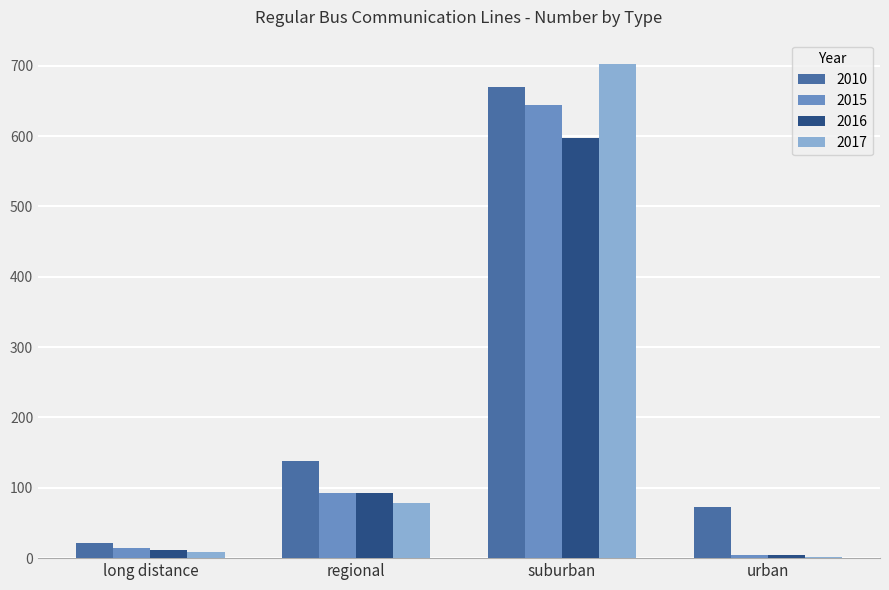

True or false: 2015 has a value of 93 at regional.

True